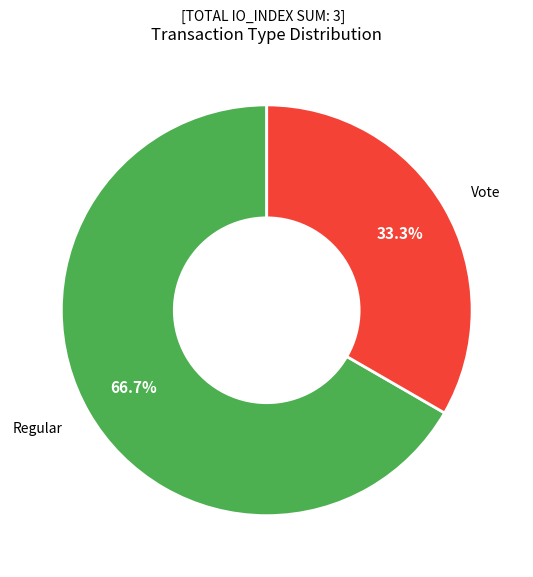

What percentage is the Vote slice, to the nearest percent?

33%